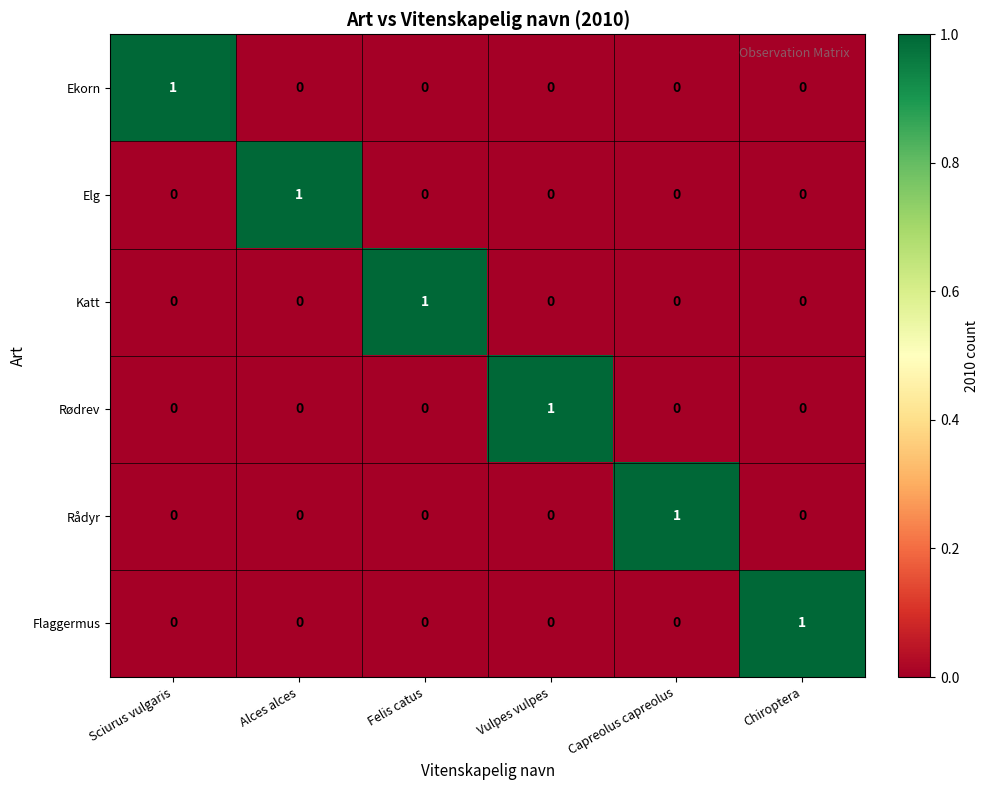

The Ekorn series shows 1 at Capreolus capreolus. True or false?

False